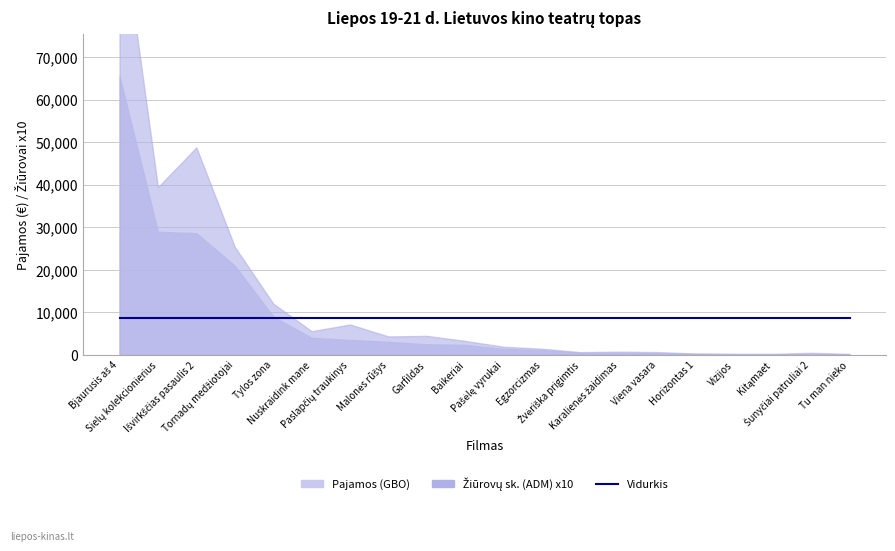

Reading left to right, transcribe all the data shown in this chart.

Pajamos (GBO): 65541.8	28935.0	28617.0	20959.5	9005.8	4006.0	3500.0	3057.0	2477.9	2341.8	1389.4	1115.0	471.0	441.4	375.1	255.0	172.4	156.0	145.0	143.4
Žiūrovų sk. (ADM): 10495.0	3942.0	4880.0	2538.0	1206.0	556.0	714.0	433.0	446.0	327.0	190.0	144.0	63.0	75.0	65.0	30.0	24.0	23.0	48.0	22.0